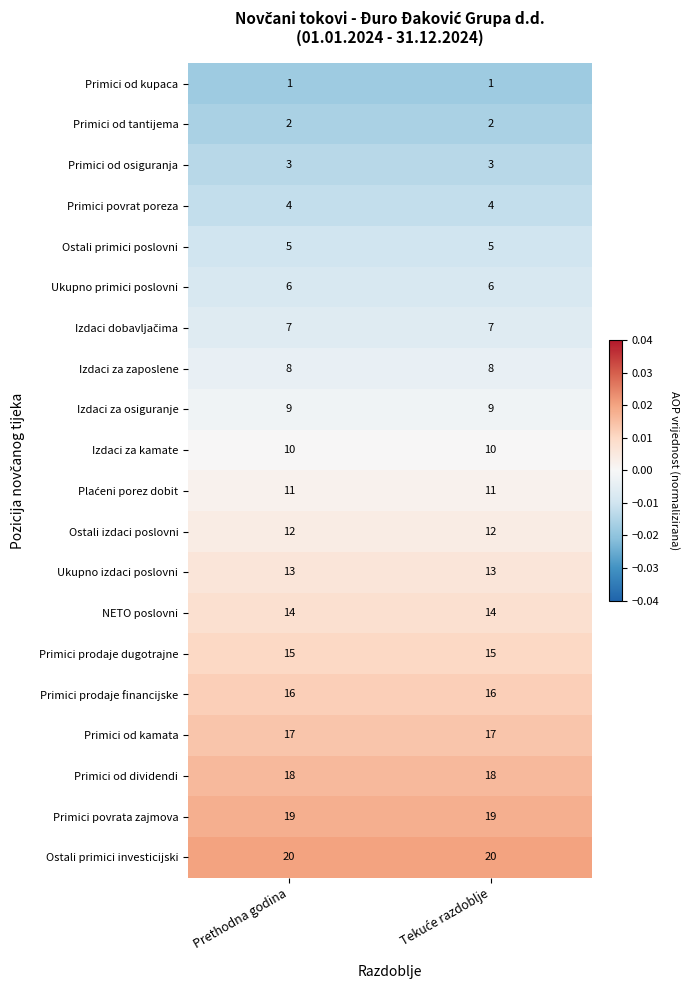

What is the sum of all Primici od dividendi values?

36